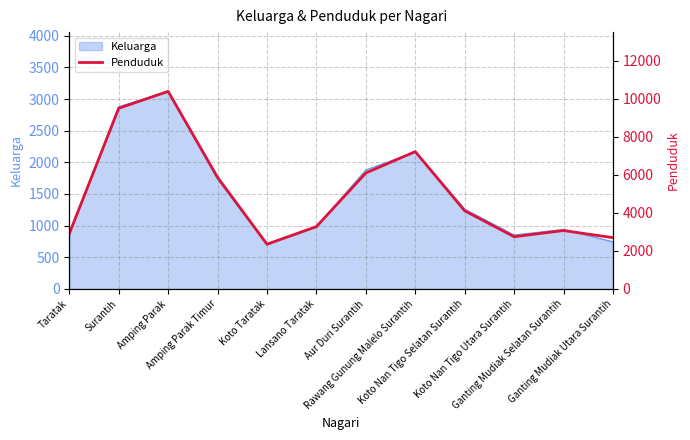

At which category does the chart reach its peak across all series?

Amping Parak